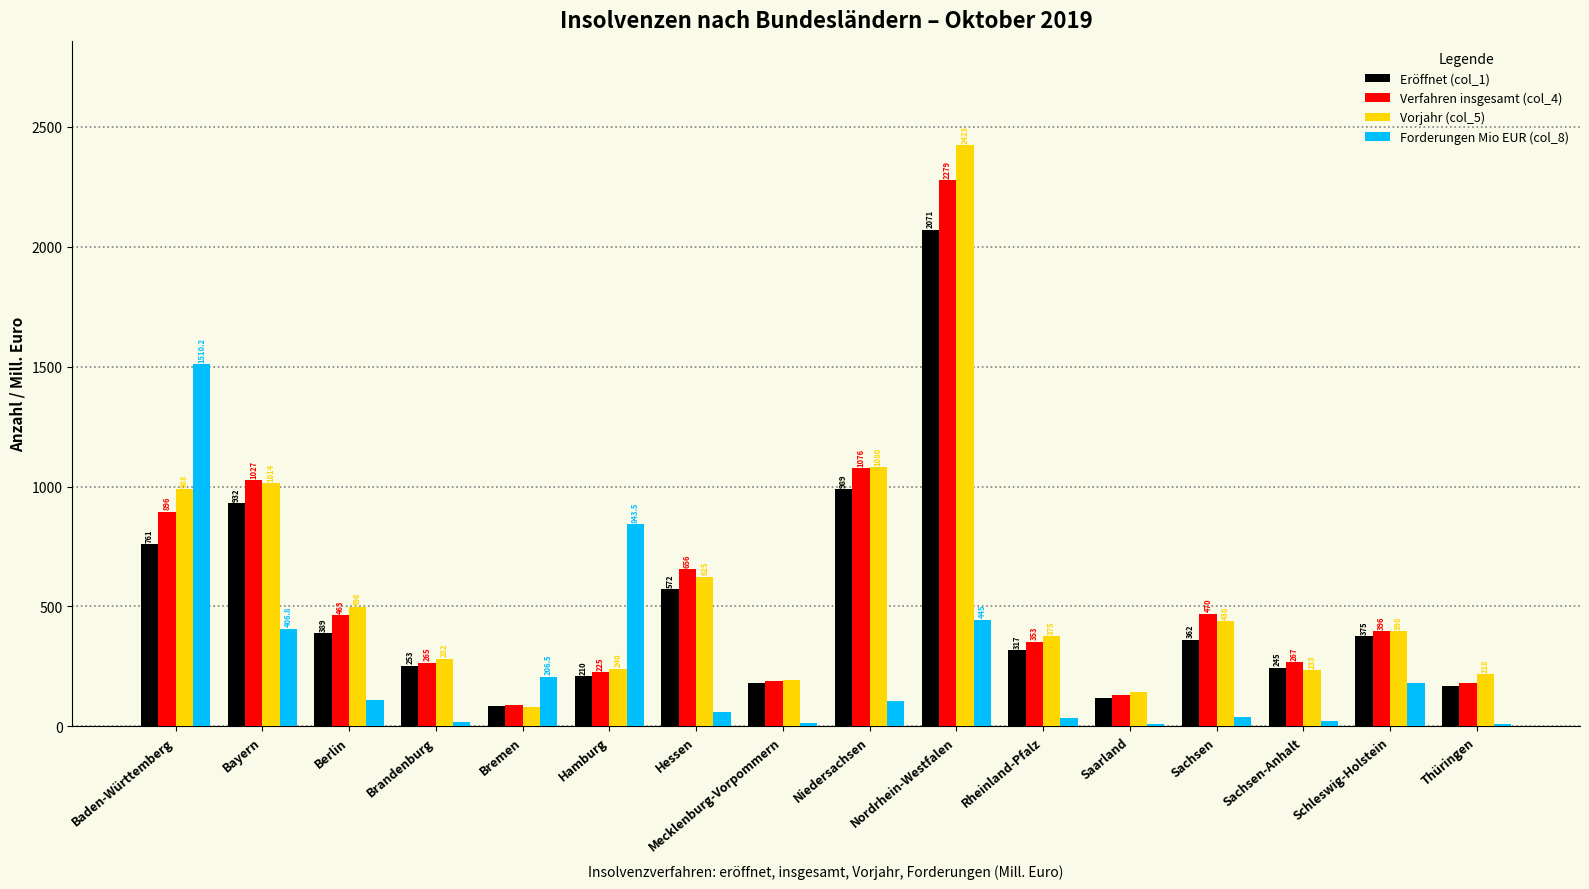

Reading right to left, extract all data points from this chart.

Eröffnet (col_1): 168.0	375.0	245.0	362.0	120.0	317.0	2071.0	989.0	180.0	572.0	210.0	85.0	253.0	389.0	932.0	761.0
Verfahren insgesamt (col_4): 179.0	396.0	267.0	470.0	130.0	353.0	2279.0	1076.0	191.0	656.0	225.0	88.0	265.0	463.0	1027.0	896.0
Vorjahr (col_5): 218.0	398.0	233.0	438.0	142.0	375.0	2423.0	1080.0	192.0	625.0	240.0	82.0	282.0	496.0	1014.0	988.0
Forderungen Mio EUR (col_8): 9.5	181.2	21.3	39.4	10.3	36.9	445.0	104.2	13.5	61.3	843.5	206.5	18.5	108.6	406.8	1510.2